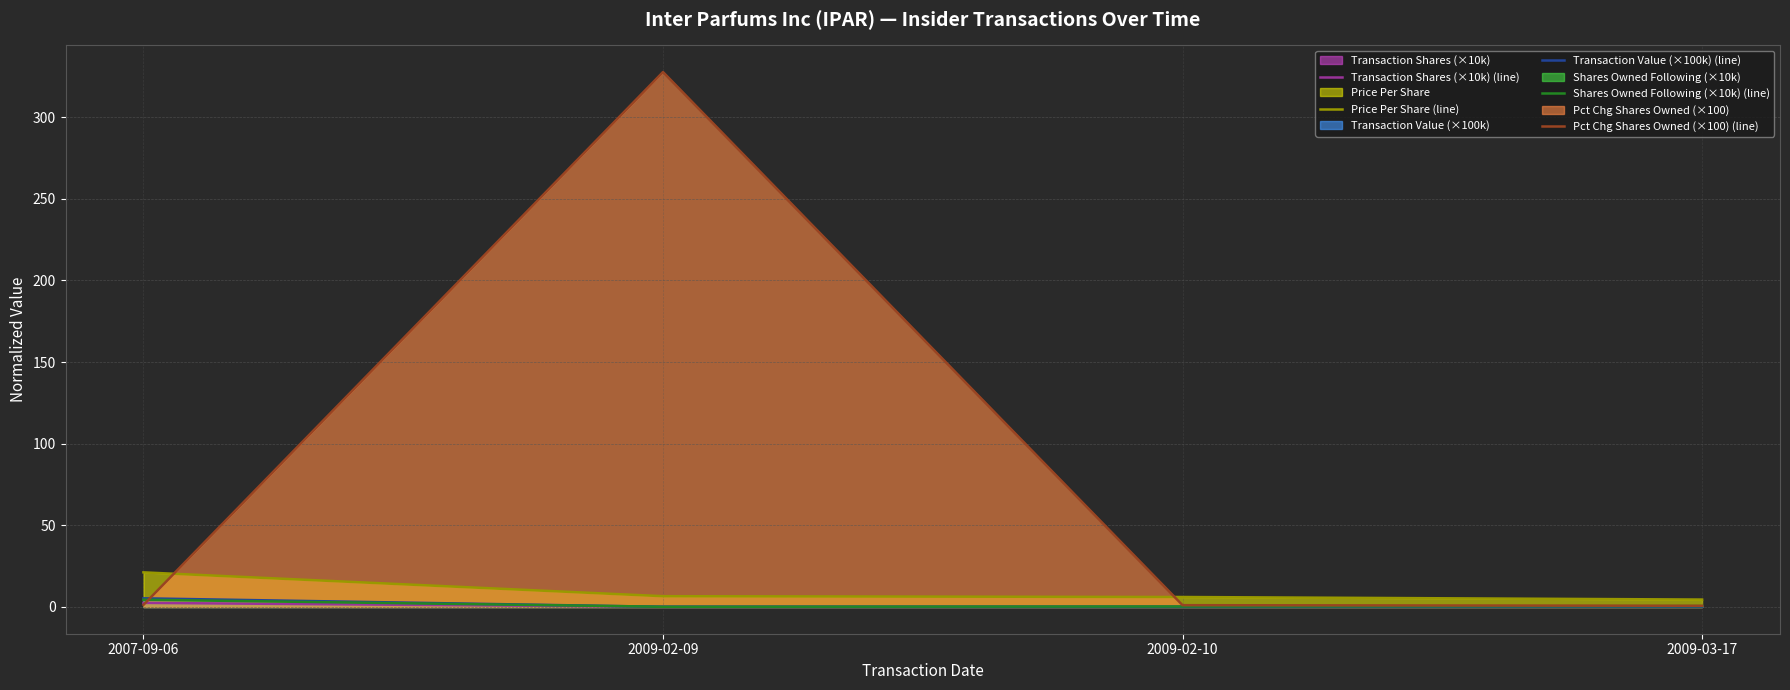

What are all the series names shown in the legend?

Transaction Shares (×10k) (line), Price Per Share (line), Transaction Value (×100k) (line), Shares Owned Following (×10k) (line), Pct Chg Shares Owned (×100) (line)